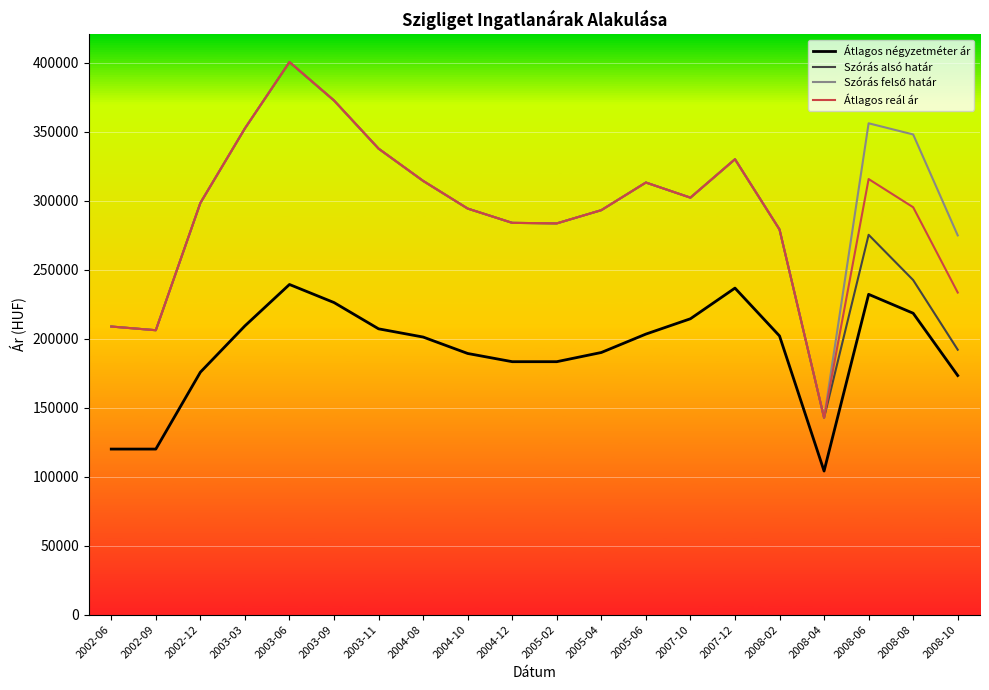

What is the difference between the Átlagos négyzetméter ár values at 2004-12 and 2007-10?

31111